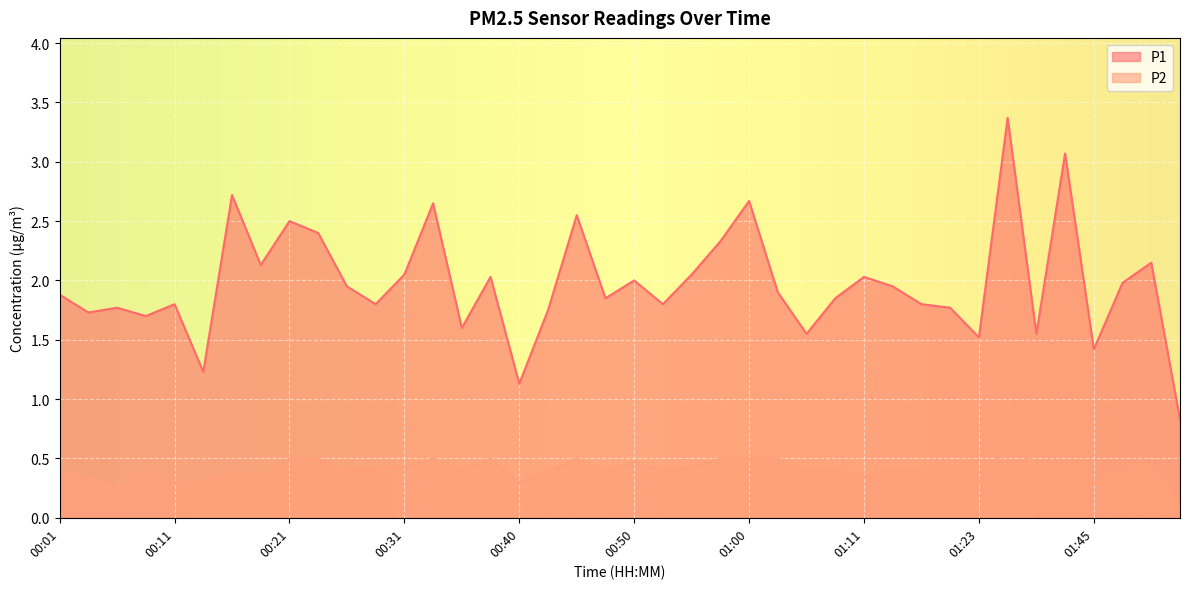

Reading left to right, what are all the values shown in this chart?

P1: 00:01=1.9	00:03=1.7	00:06=1.8	00:08=1.7	00:11=1.8	00:13=1.2	00:16=2.7	00:18=2.1	00:21=2.5	00:23=2.4	00:26=1.9	00:28=1.8	00:31=2.0	00:33=2.6	00:36=1.6	00:38=2.0	00:40=1.1	00:43=1.8	00:46=2.5	00:48=1.9	00:50=2.0	00:53=1.8	00:55=2.0	00:58=2.3	01:00=2.7	01:03=1.9	01:06=1.6	01:08=1.9	01:11=2.0	01:13=1.9	01:18=1.8	01:21=1.8	01:23=1.5	01:29=3.4	01:40=1.6	01:42=3.1	01:45=1.4	01:47=2.0	01:50=2.1	01:52=0.8
P2: 00:01=0.4	00:03=0.3	00:06=0.2	00:08=0.4	00:11=0.3	00:13=0.3	00:16=0.4	00:18=0.3	00:21=0.5	00:23=0.5	00:26=0.4	00:28=0.4	00:31=0.4	00:33=0.5	00:36=0.4	00:38=0.5	00:40=0.3	00:43=0.4	00:46=0.5	00:48=0.4	00:50=0.5	00:53=0.4	00:55=0.4	00:58=0.5	01:00=0.5	01:03=0.5	01:06=0.4	01:08=0.4	01:11=0.3	01:13=0.4	01:18=0.4	01:21=0.3	01:23=0.3	01:29=0.6	01:40=0.5	01:42=0.4	01:45=0.3	01:47=0.4	01:50=0.5	01:52=0.1